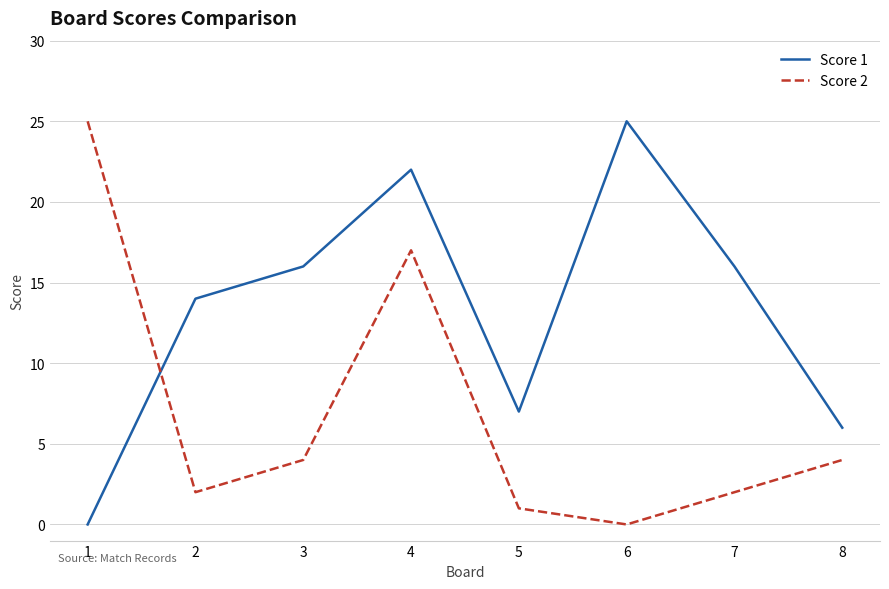

List the series in order of their overall mean, lowest first.

Score 2, Score 1